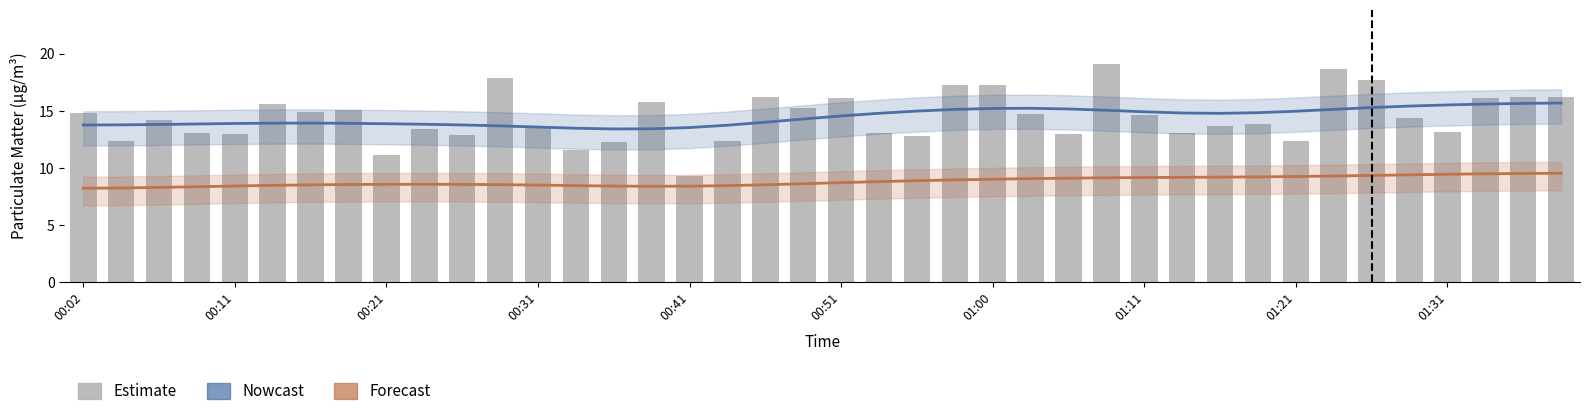

Which label corresponds to the smallest value in the chart?

00:02